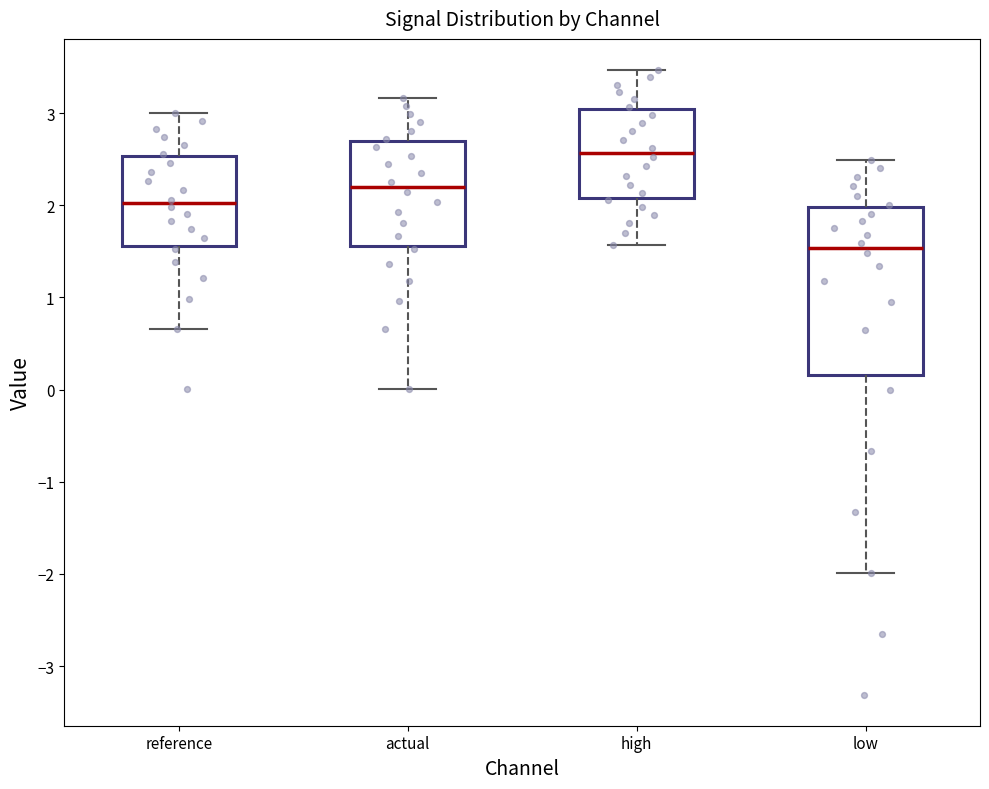

Which box has the highest median line?

high